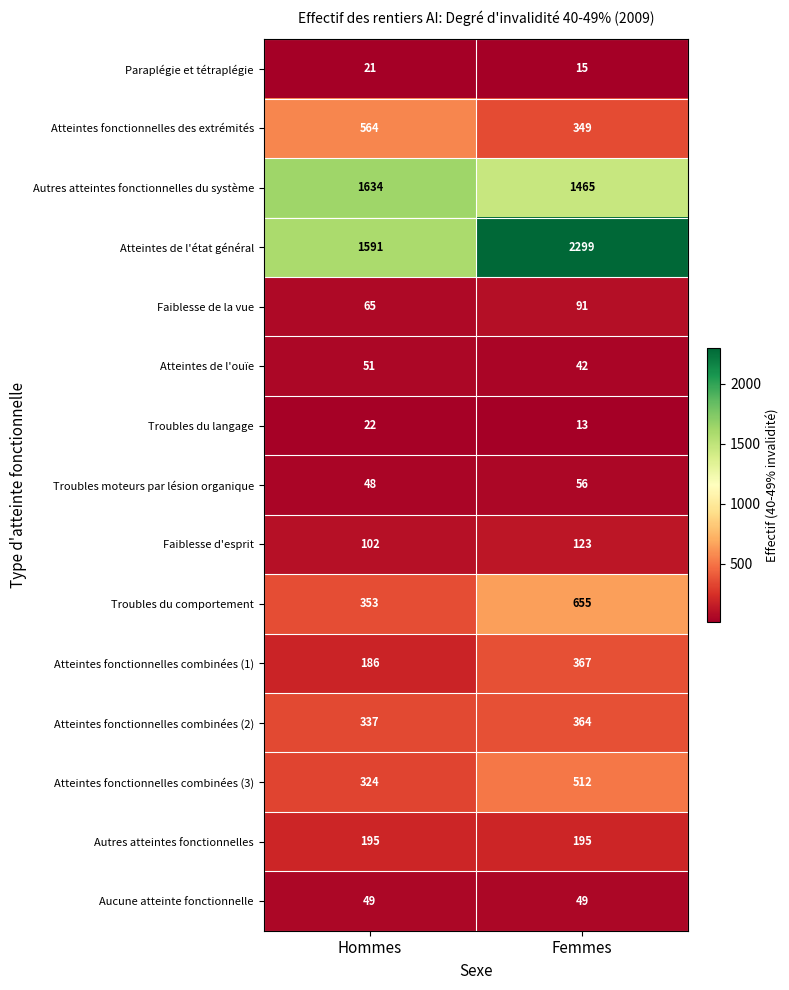

Reading left to right, list all the values displayed in this chart.

Paraplégie et tétraplégie: 21	15
Atteintes fonctionnelles des extrémités: 564	349
Autres atteintes fonctionnelles du système: 1634	1465
Atteintes de l'état général: 1591	2299
Faiblesse de la vue: 65	91
Atteintes de l'ouïe: 51	42
Troubles du langage: 22	13
Troubles moteurs par lésion organique: 48	56
Faiblesse d'esprit: 102	123
Troubles du comportement: 353	655
Atteintes fonctionnelles combinées (1): 186	367
Atteintes fonctionnelles combinées (2): 337	364
Atteintes fonctionnelles combinées (3): 324	512
Autres atteintes fonctionnelles: 195	195
Aucune atteinte fonctionnelle: 49	49